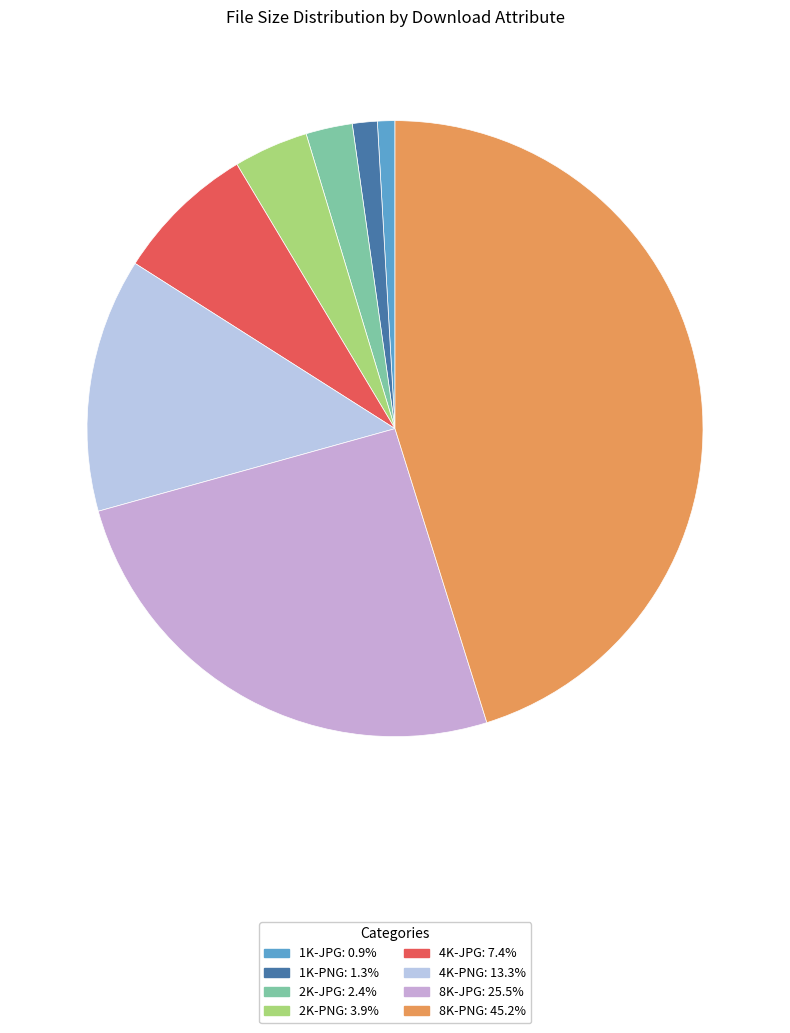

Count the number of slices in the pie.

8